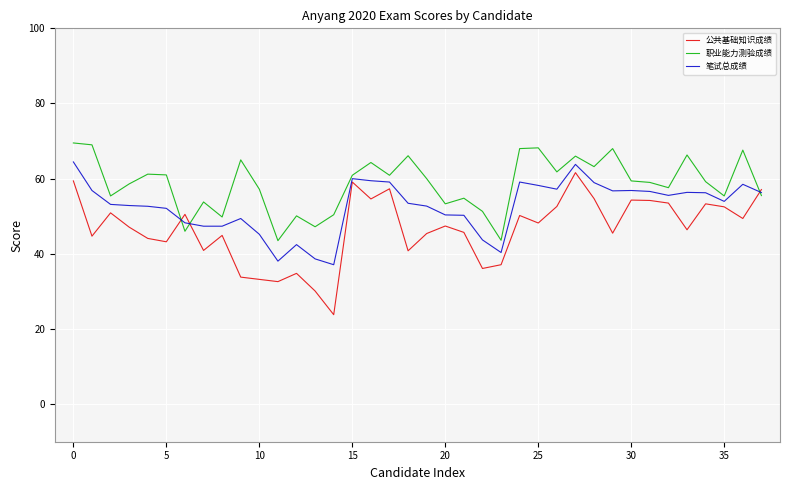

What is the average value of the 职业能力测验成绩 series?

58.6